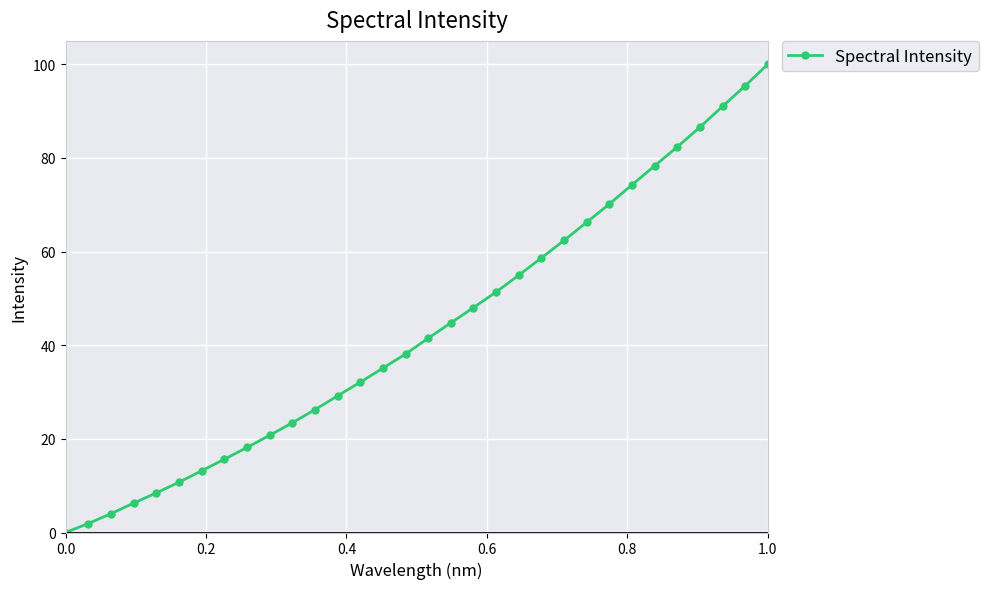

What is the greatest value displayed?

100.0